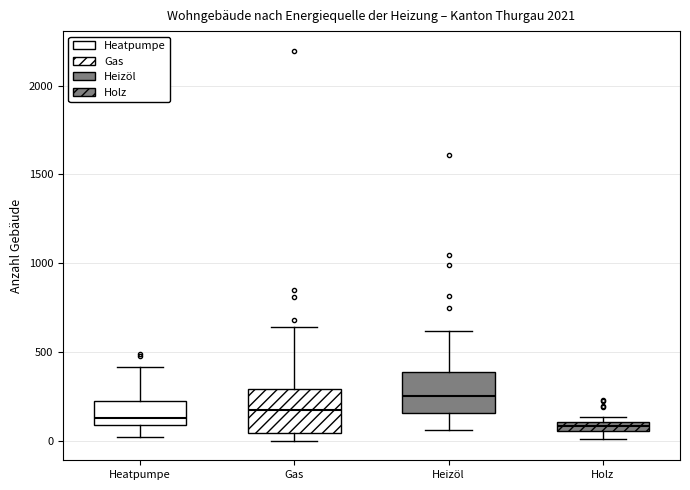

Where is the upper edge of the box for Holz on the y-axis? The values are not printed on the chart, so give them approximately, as read against the axis.

100